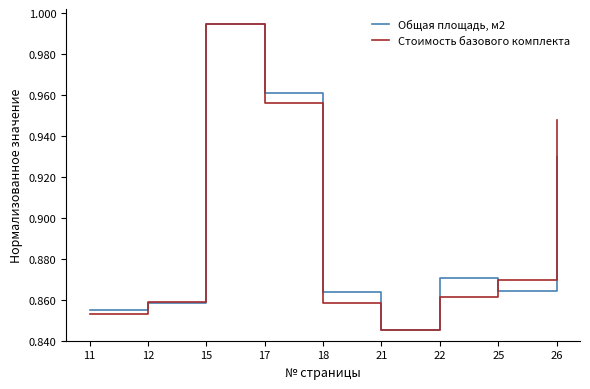

How many lines are shown in the chart?

2